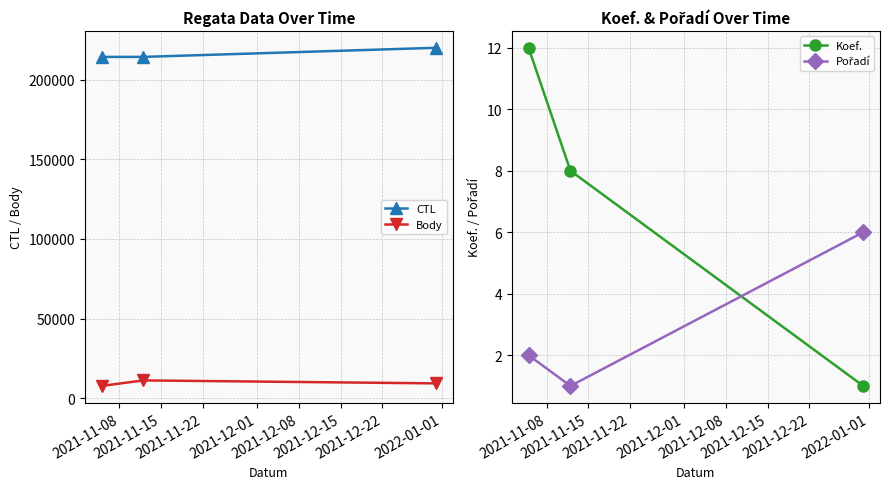

What is the lowest value of the CTL series?

214191